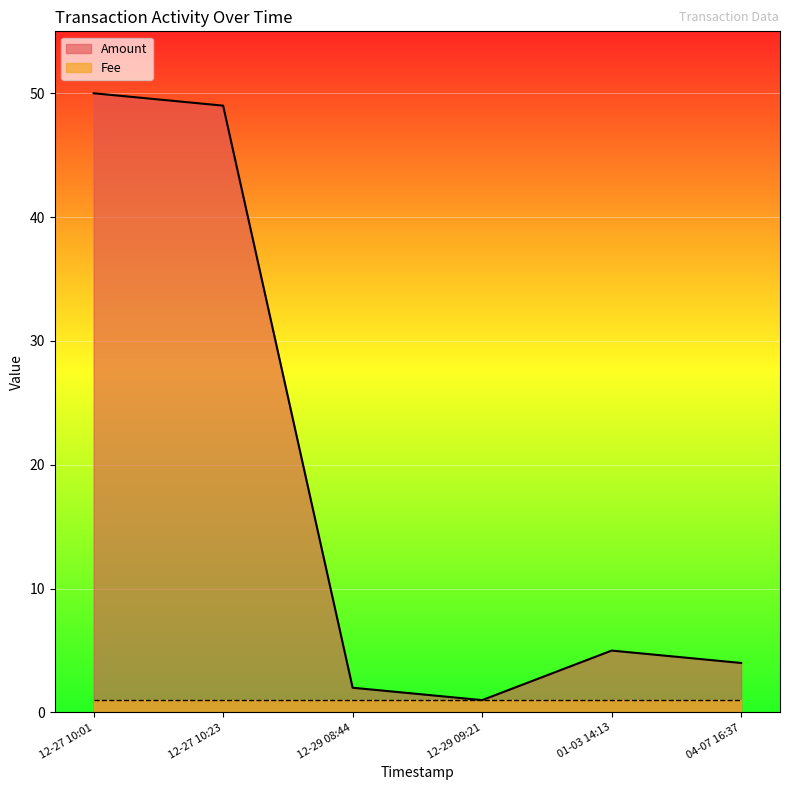

Does the chart display data point markers on the line(s)?

No